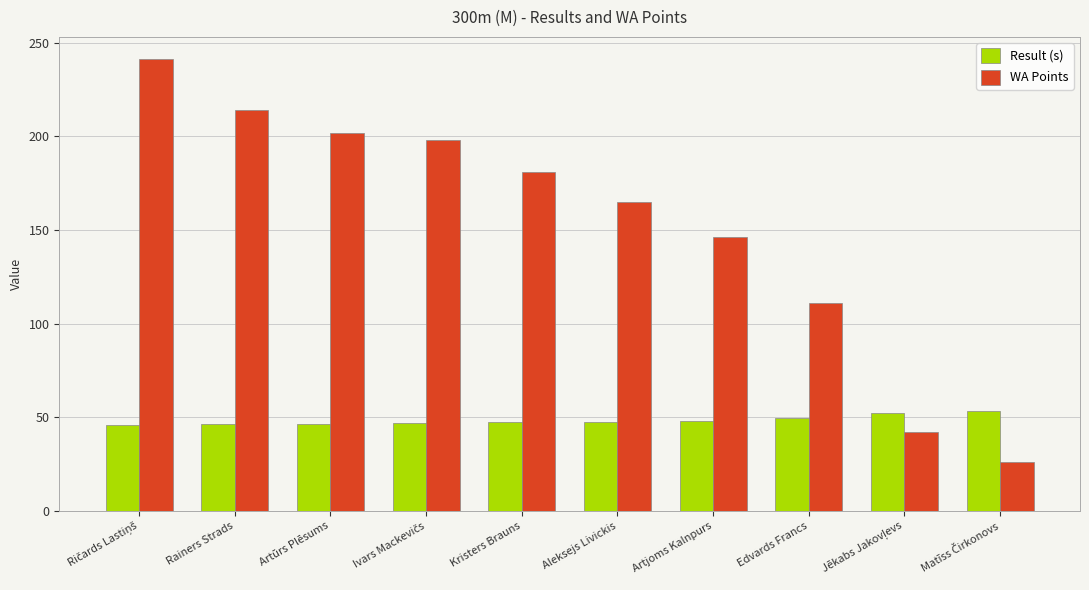

How many bars are there in each group?

2